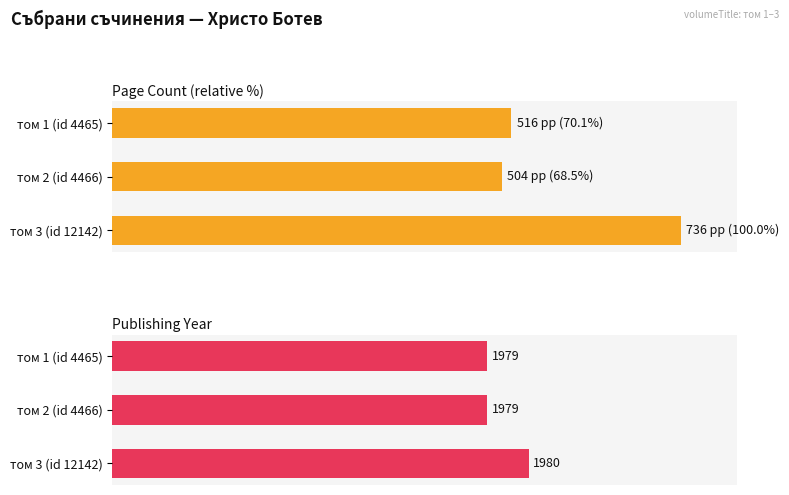

Rank the series at том 2 (id 4466) from highest to lowest value.

publishingYear, pageCount